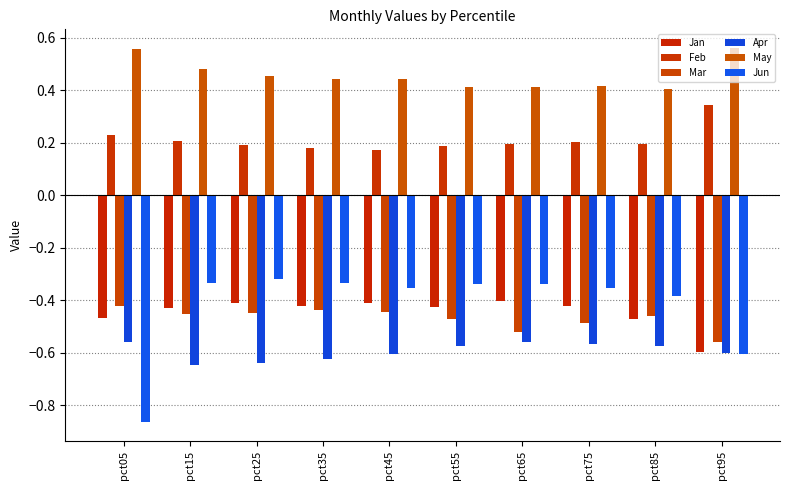

Reading left to right, extract all data points from this chart.

Jan: pct05=-0.5	pct15=-0.4	pct25=-0.4	pct35=-0.4	pct45=-0.4	pct55=-0.4	pct65=-0.4	pct75=-0.4	pct85=-0.5	pct95=-0.6
Feb: pct05=0.2	pct15=0.2	pct25=0.2	pct35=0.2	pct45=0.2	pct55=0.2	pct65=0.2	pct75=0.2	pct85=0.2	pct95=0.3
Mar: pct05=-0.4	pct15=-0.5	pct25=-0.4	pct35=-0.4	pct45=-0.4	pct55=-0.5	pct65=-0.5	pct75=-0.5	pct85=-0.5	pct95=-0.6
Apr: pct05=-0.6	pct15=-0.6	pct25=-0.6	pct35=-0.6	pct45=-0.6	pct55=-0.6	pct65=-0.6	pct75=-0.6	pct85=-0.6	pct95=-0.6
May: pct05=0.6	pct15=0.5	pct25=0.5	pct35=0.4	pct45=0.4	pct55=0.4	pct65=0.4	pct75=0.4	pct85=0.4	pct95=0.6
Jun: pct05=-0.9	pct15=-0.3	pct25=-0.3	pct35=-0.3	pct45=-0.4	pct55=-0.3	pct65=-0.3	pct75=-0.4	pct85=-0.4	pct95=-0.6